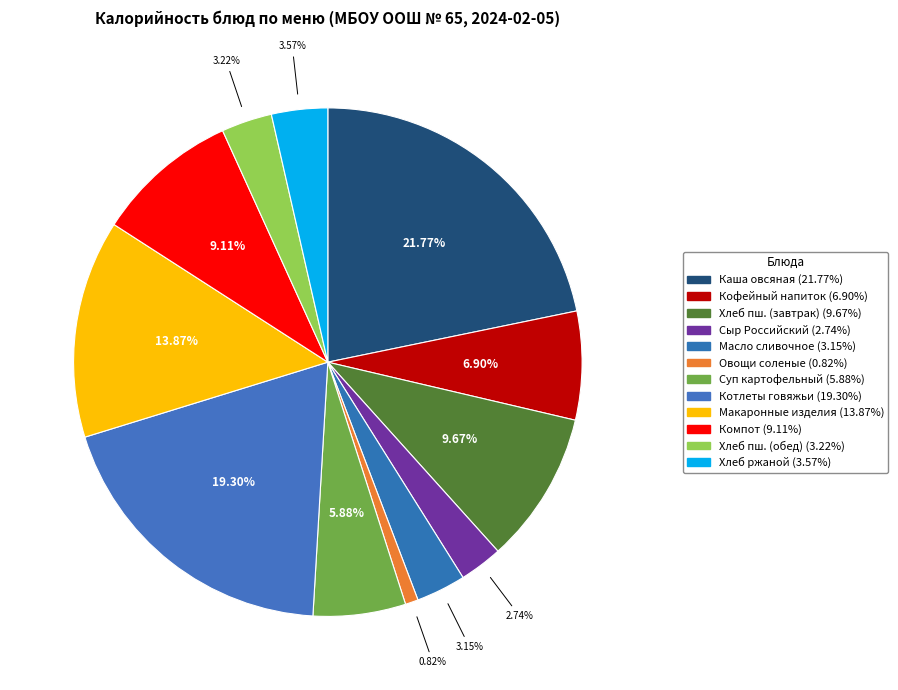

Is there any slice that represents more than half of the pie?

No